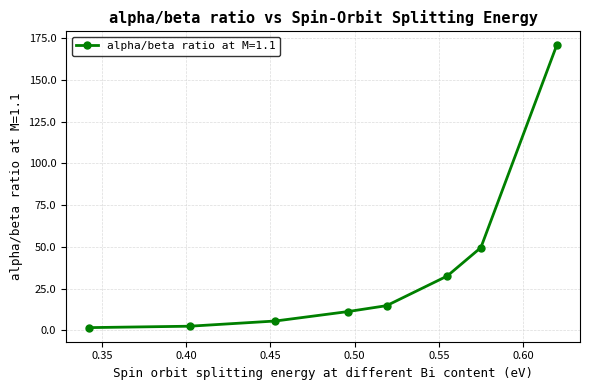

Reading left to right, what are all the values shown in this chart?

1.6	2.5	5.6	11.2	14.8	32.5	49.6	170.8